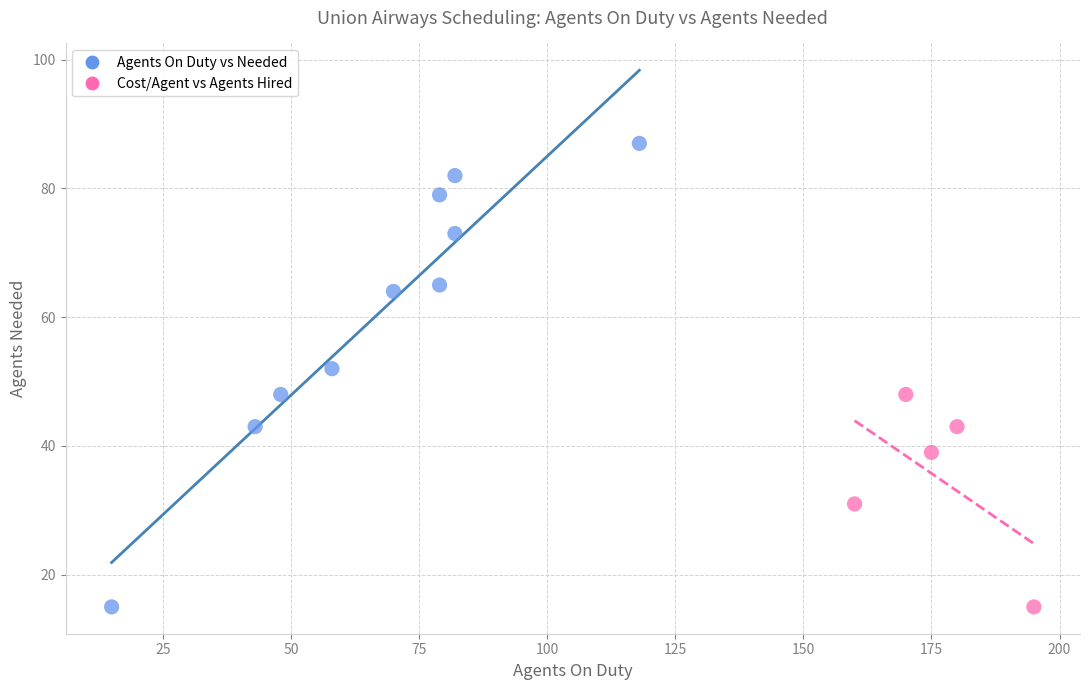

Which series has the widest spread of Y values?

Agents On Duty vs Needed